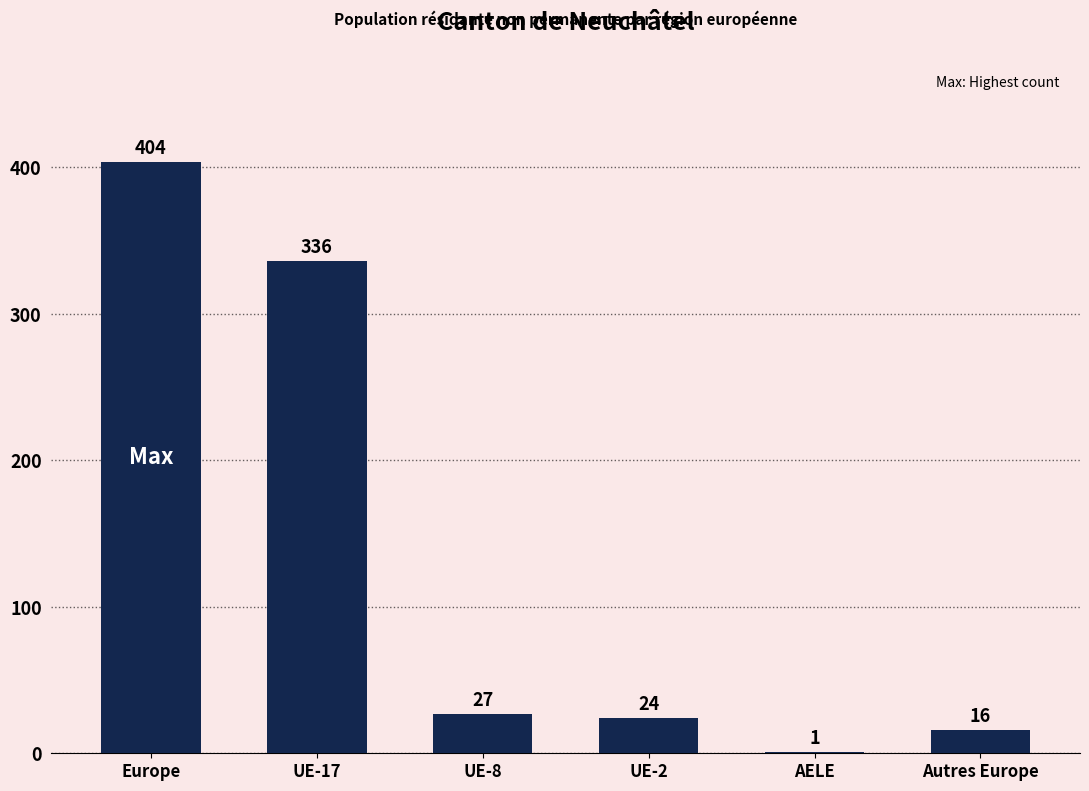

How many series are shown in this chart?

1